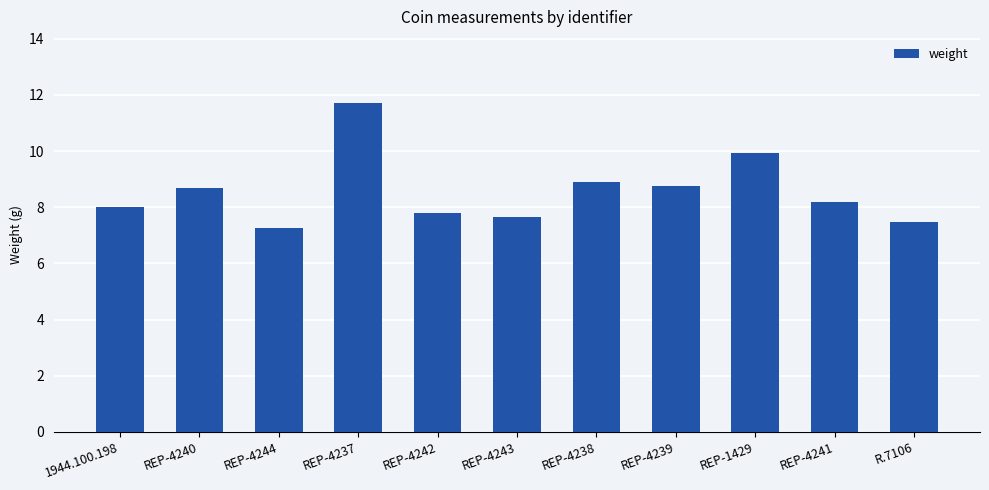

What is the difference between the values at 1944.100.198 and REP-4239?

0.7